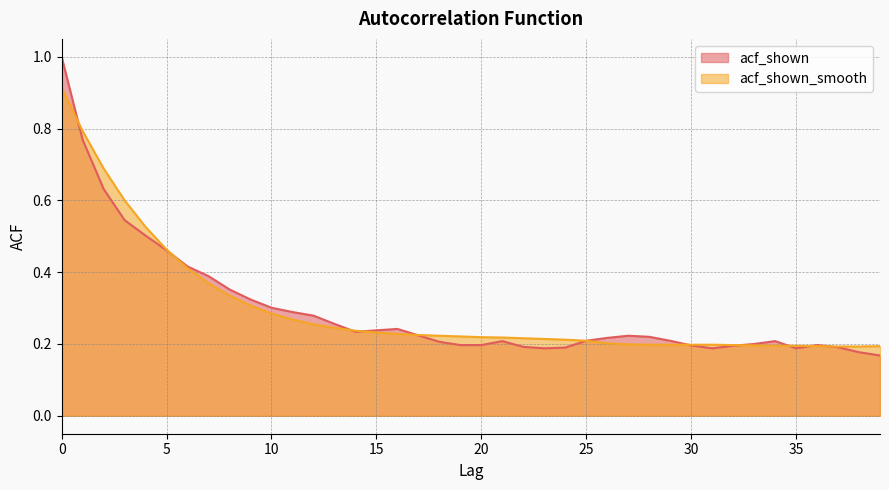

At which category does acf_shown reach its first local valley?

14